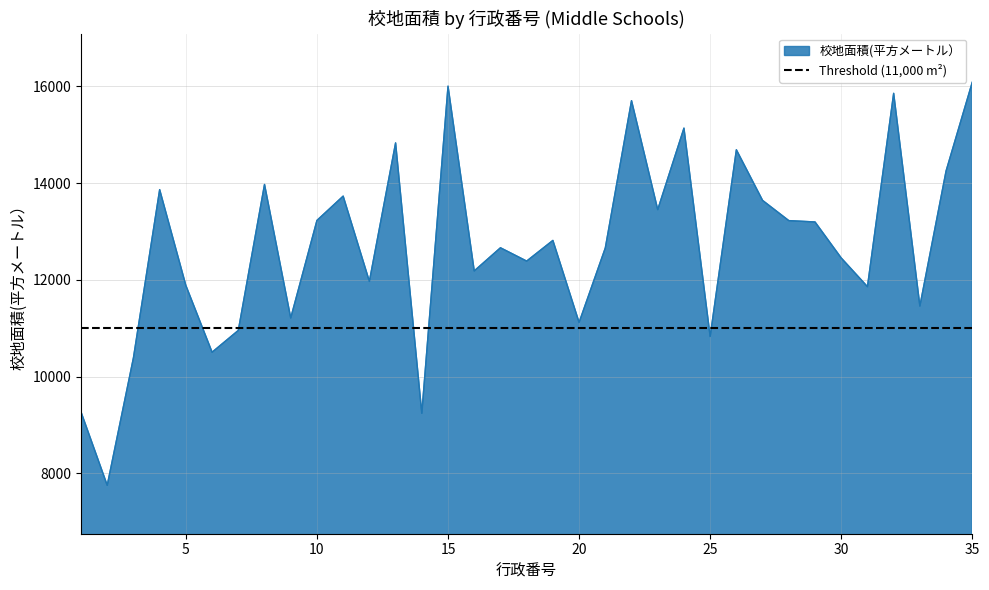

Reading left to right, extract all data points from this chart.

9270	7756	10390	13863	11883	10505	10955	13970	11212	13227	13729	11968	14828	9243	16000	12184	12662	12387	12814	11120	12658	15701	13450	15133	10830	14686	13640	13223	13195	12451	11859	15852	11459	14249	16084